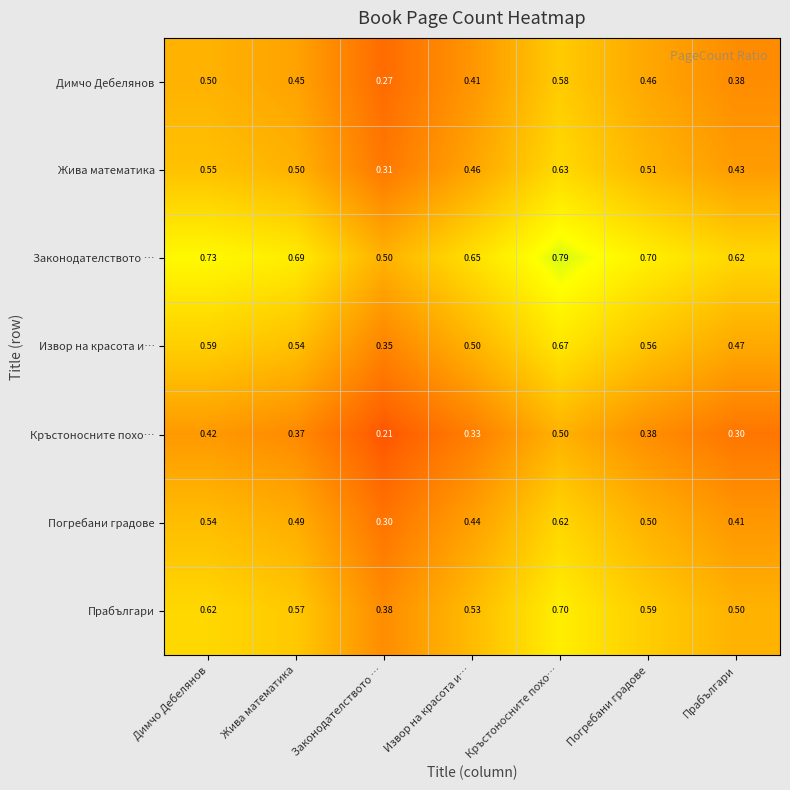

List the series in order of their peak value, highest first.

Законодателството …, Прабългари, Извор на красота и…, Жива математика, Погребани градове, Димчо Дебелянов, Кръстоносните похо…